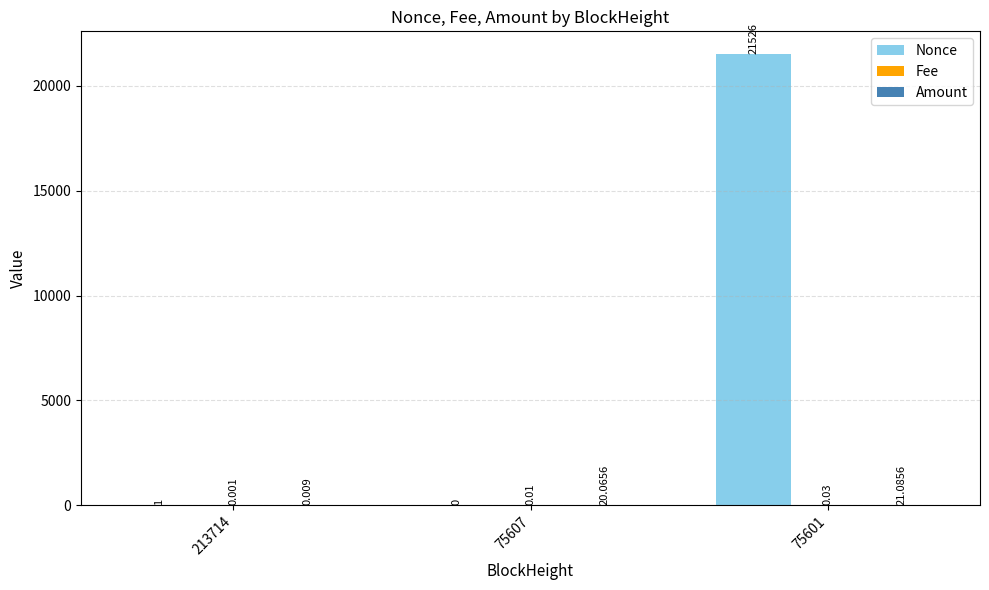

Which series has the largest total across all categories?

Nonce